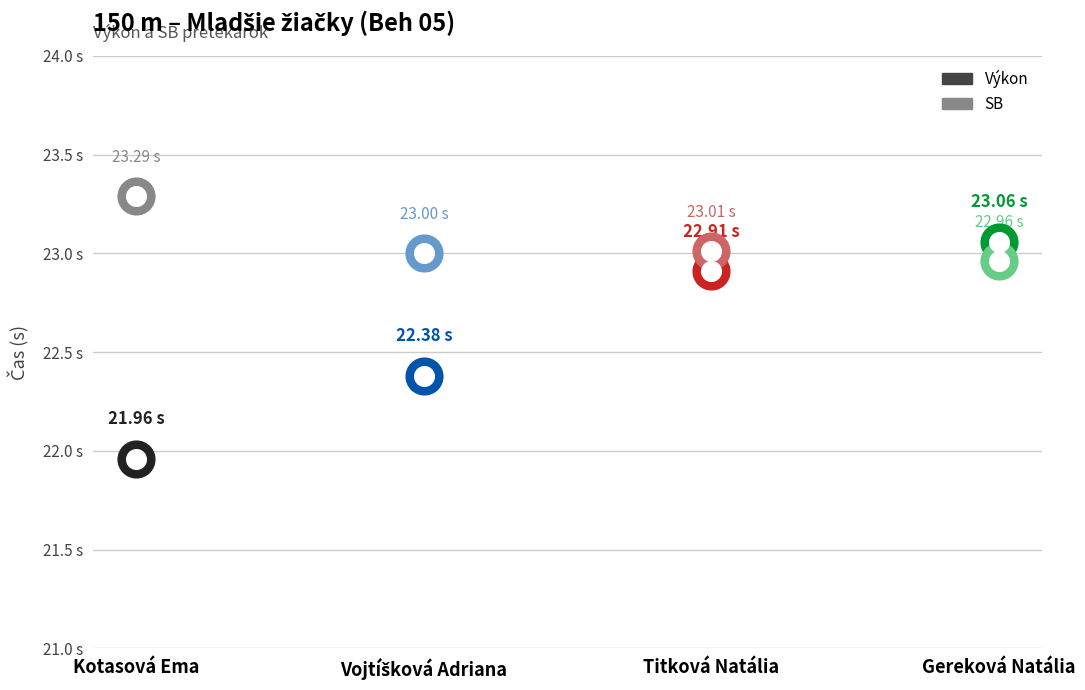

Which series reaches the maximum Y coordinate?

SB